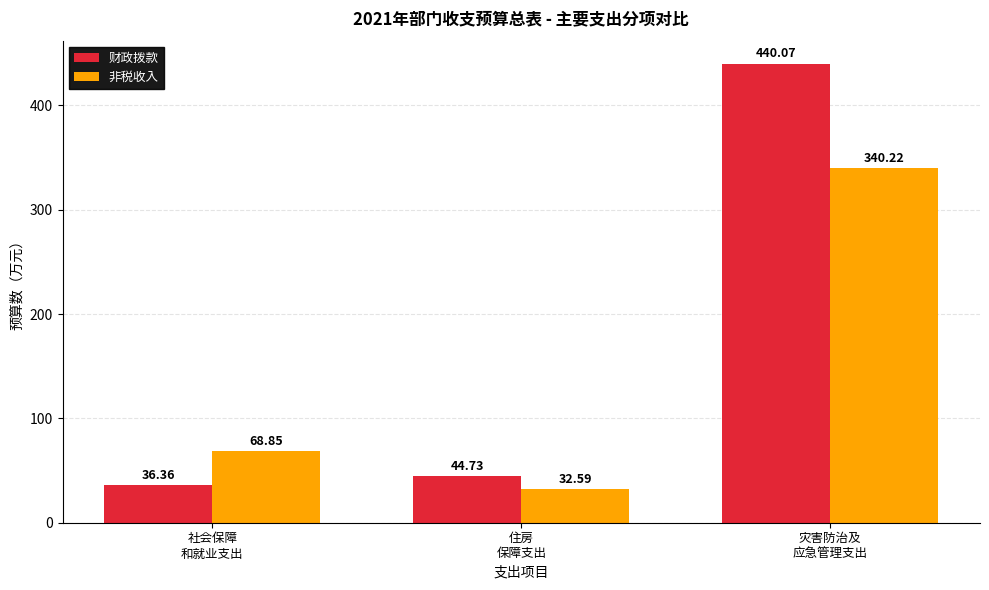

What is the label of the 3rd bar from the left?

灾害防治及
应急管理支出